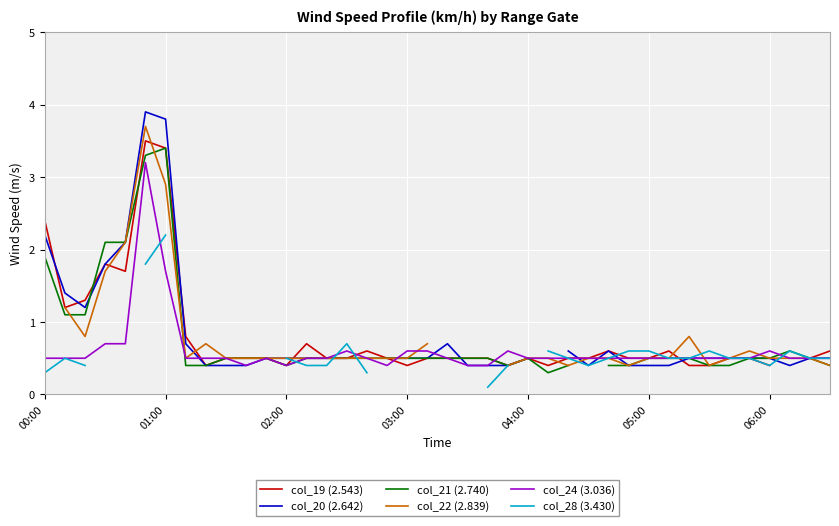

How many interior local valleys does the col_28 (3.430) series have?

2